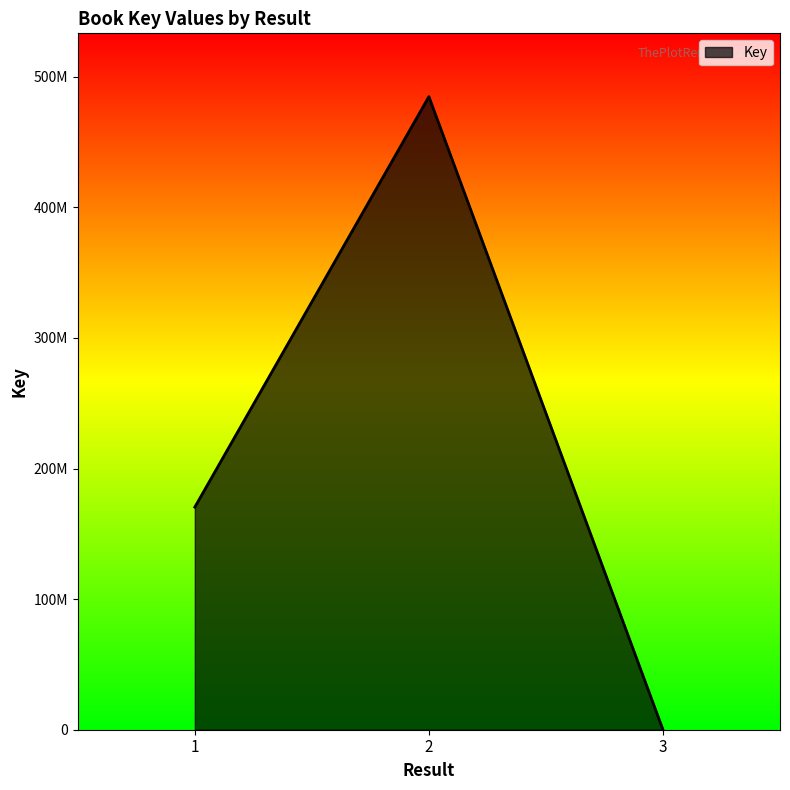

Count the values in the range 5673 to 484785411.

3